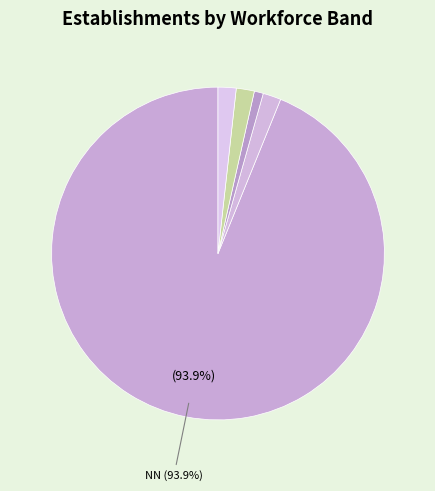

How many slices are in this pie chart?

5